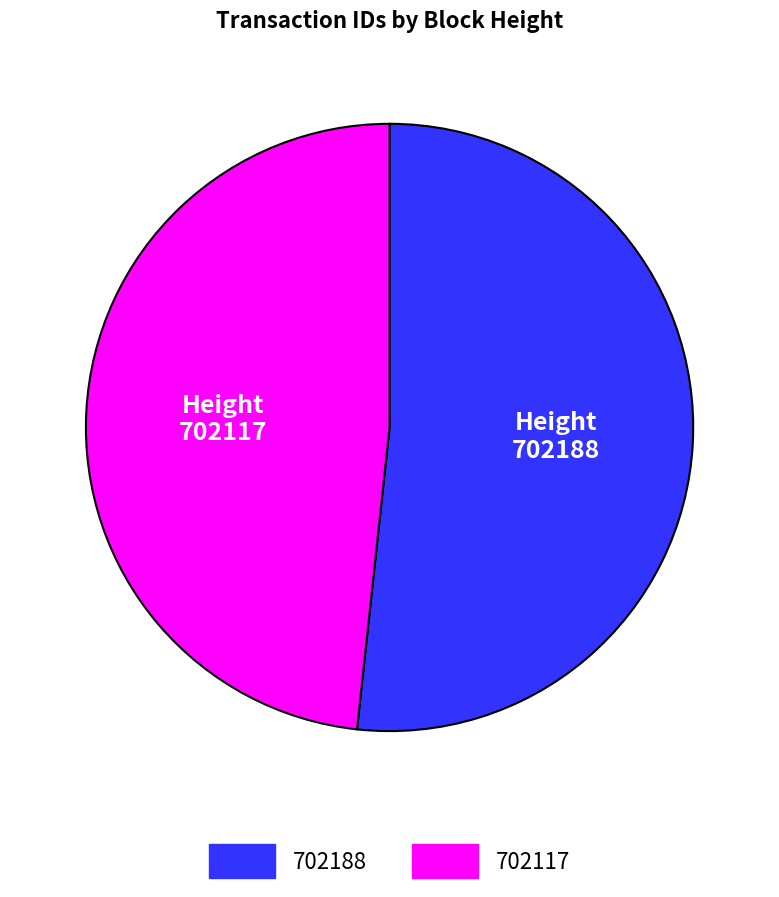

Is it true that 702117 is 48% of the pie?

True